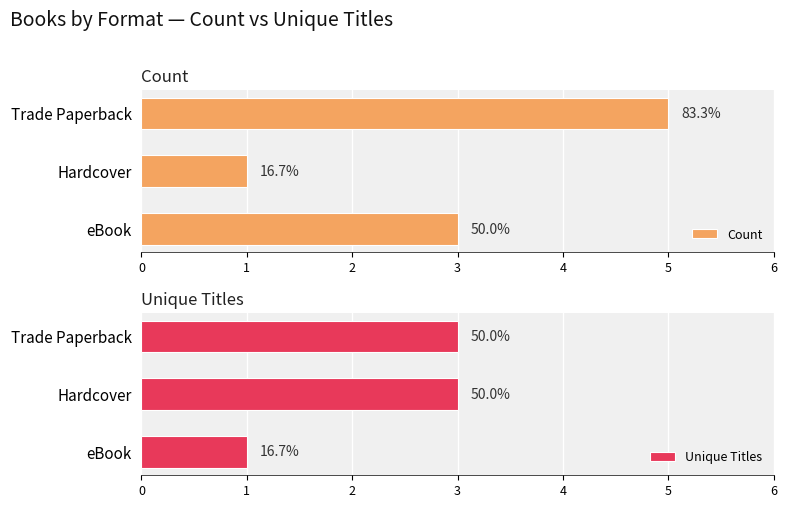

Read the Count value at Hardcover.

1